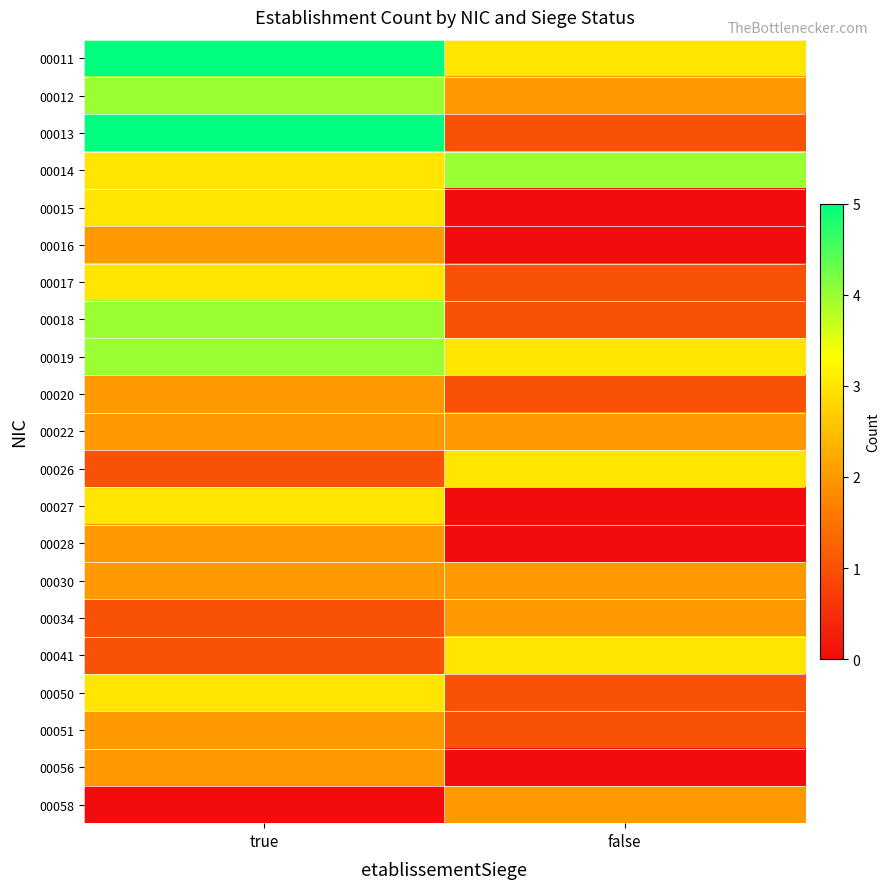

At how many categories does at least one series exceed 3?

2